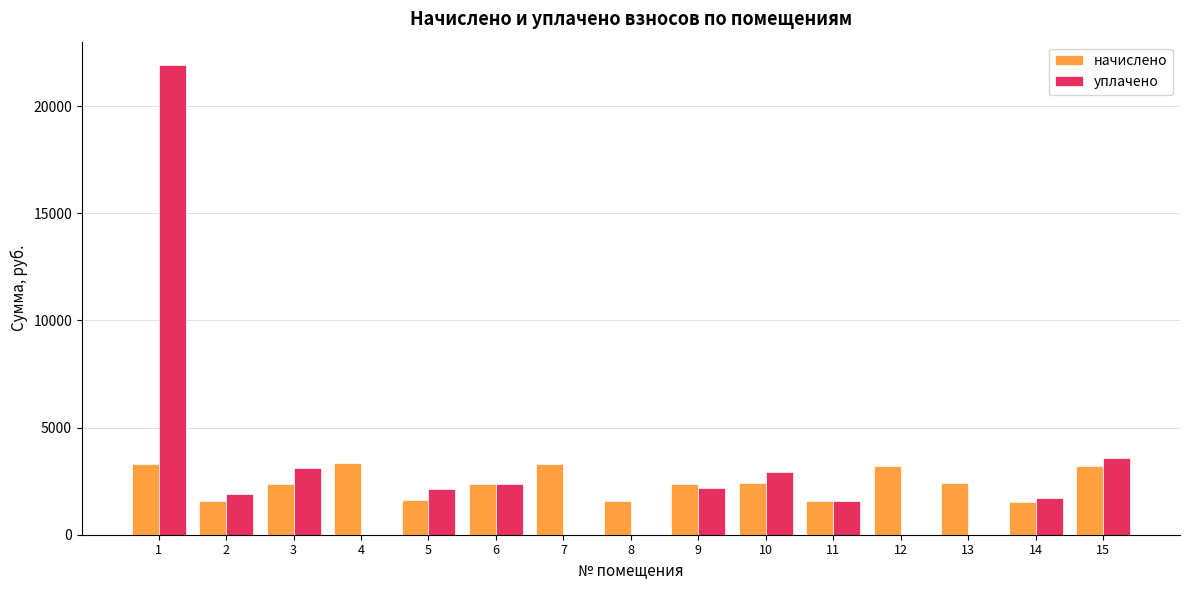

What is the approximate value of начислено at 3?

2385.0